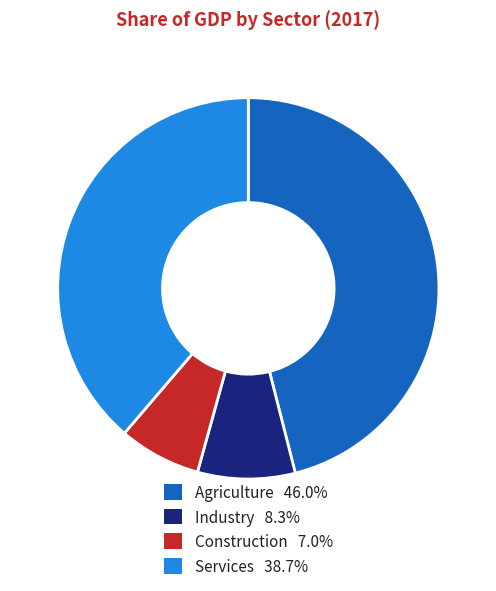

Combined, do Industry 8.3% and Services 38.7% account for over 50%?

No